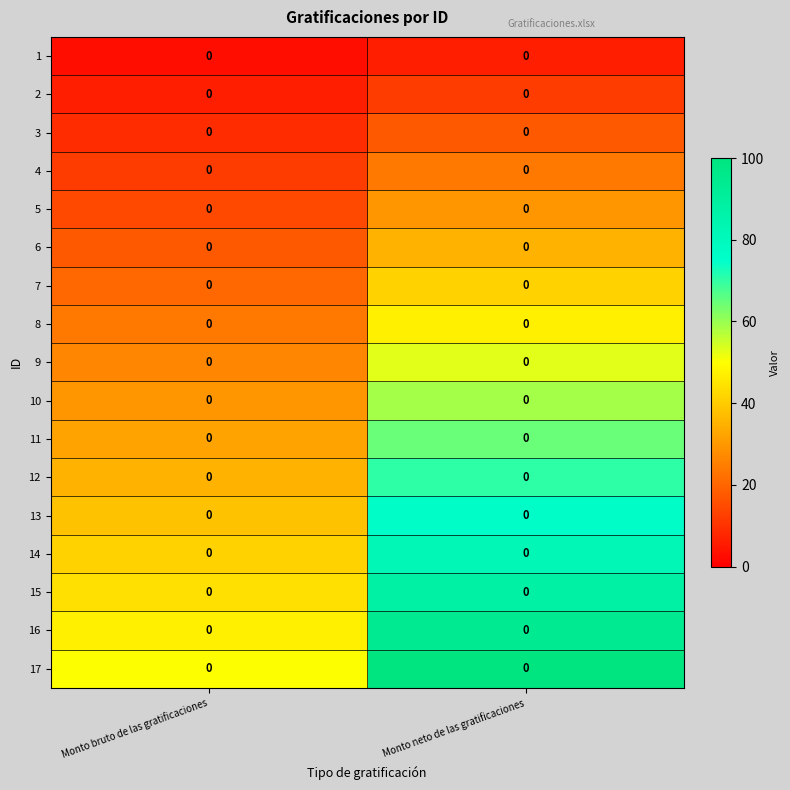

Rank the series at Monto bruto de las gratificaciones from highest to lowest value.

17, 16, 15, 14, 13, 12, 11, 10, 9, 8, 7, 6, 5, 4, 3, 2, 1